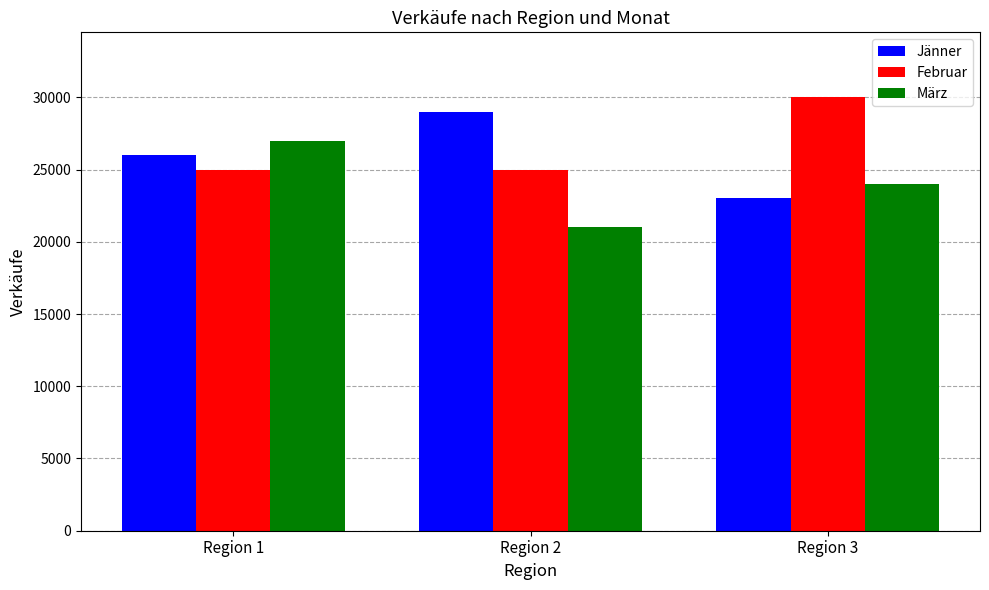

Rank the categories by Jänner value from lowest to highest.

Region 3, Region 1, Region 2